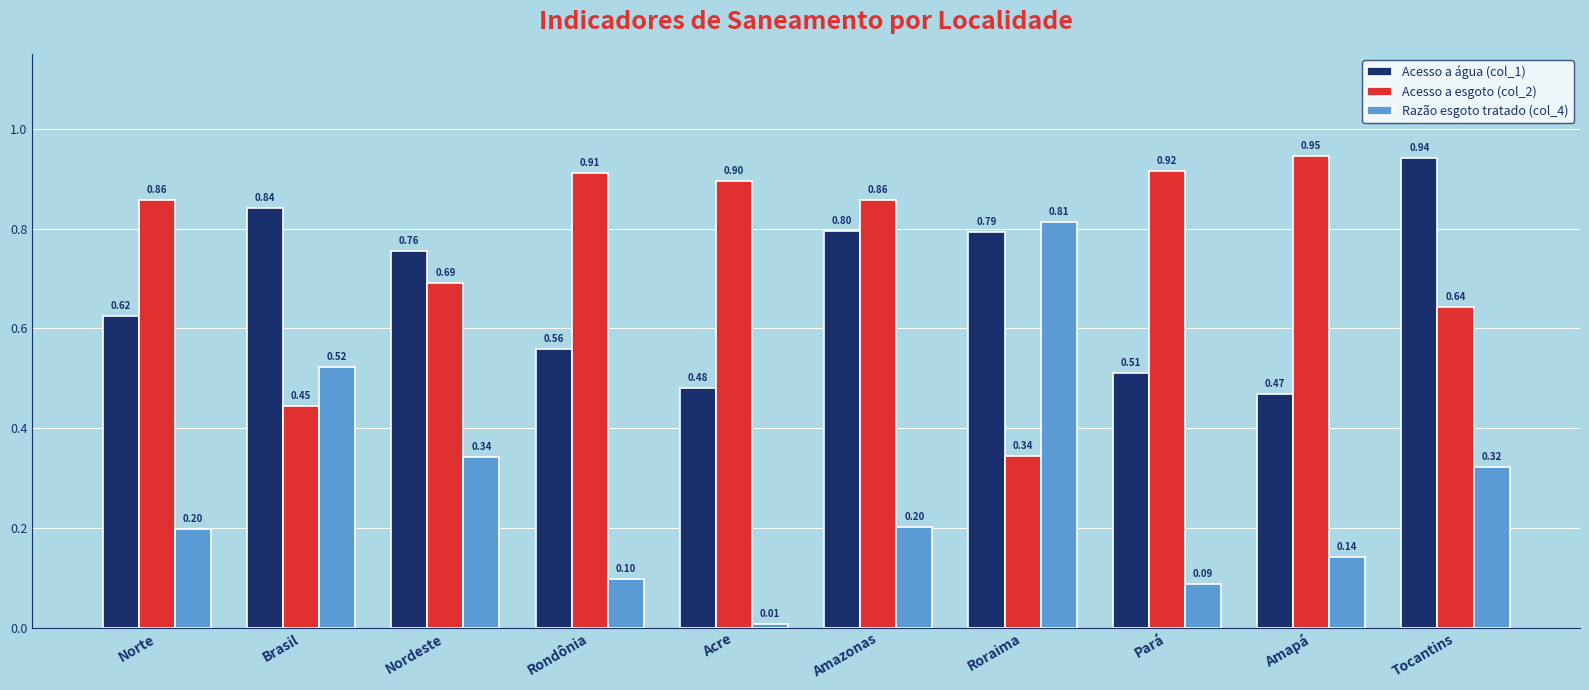

At which category is the sum across all series the highest?

Roraima